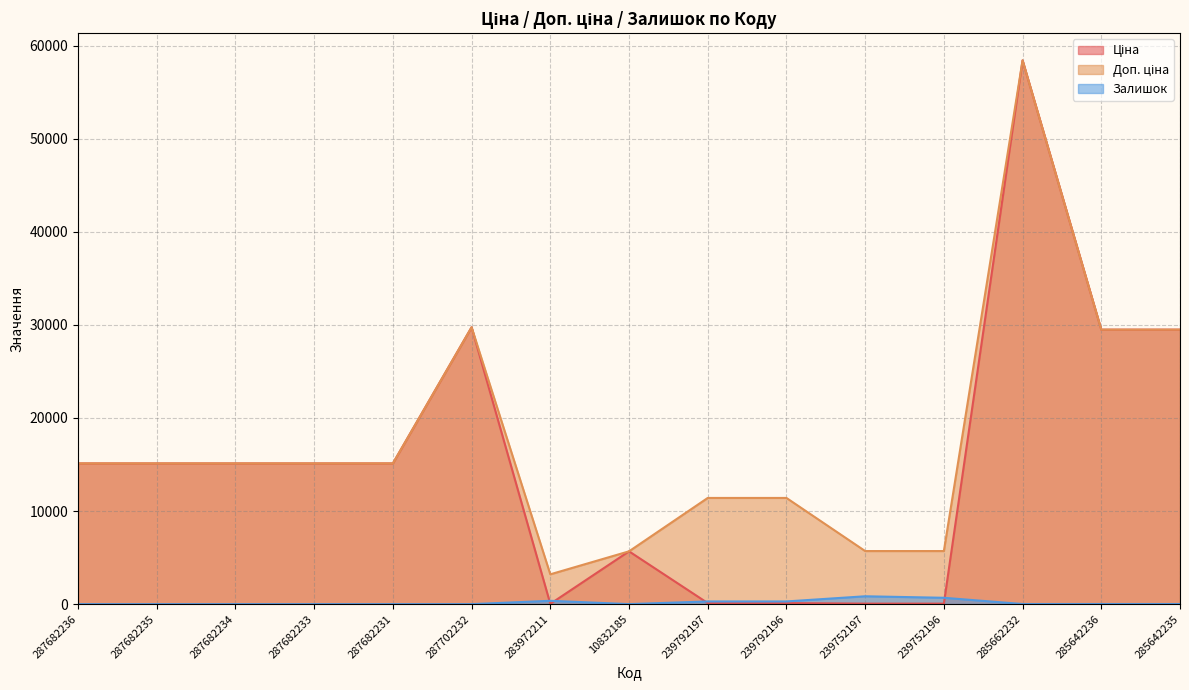

At which category does the chart reach its minimum across all series?

287682236